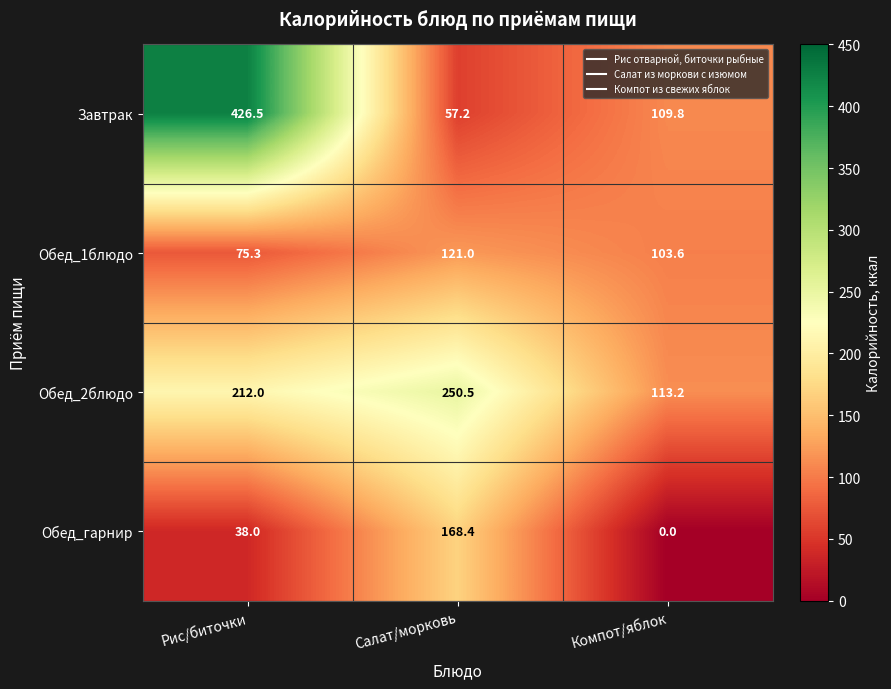

What is the total value across all series at Компот/яблок?

326.6